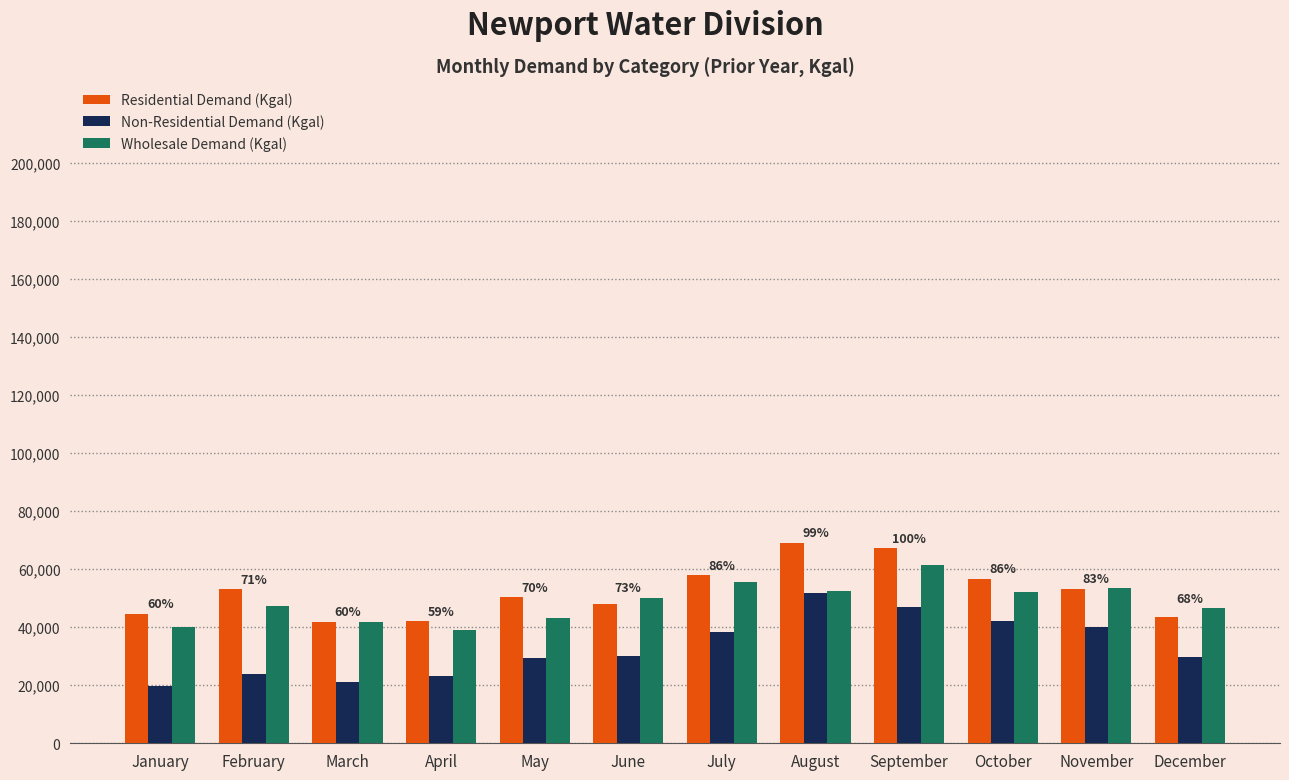

What is the value of the Non-Residential Demand (Kgal) bar at the 3rd from the left?

21154.0